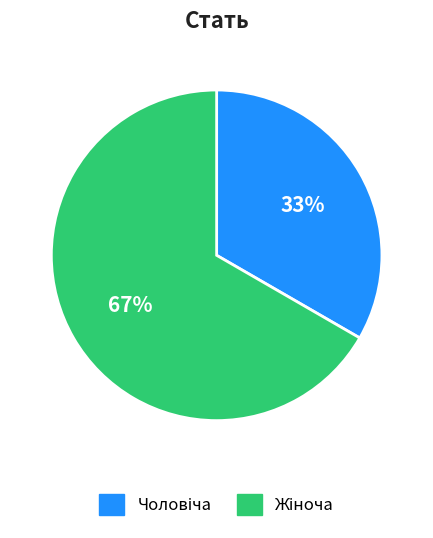

Does any single category account for the majority?

Yes